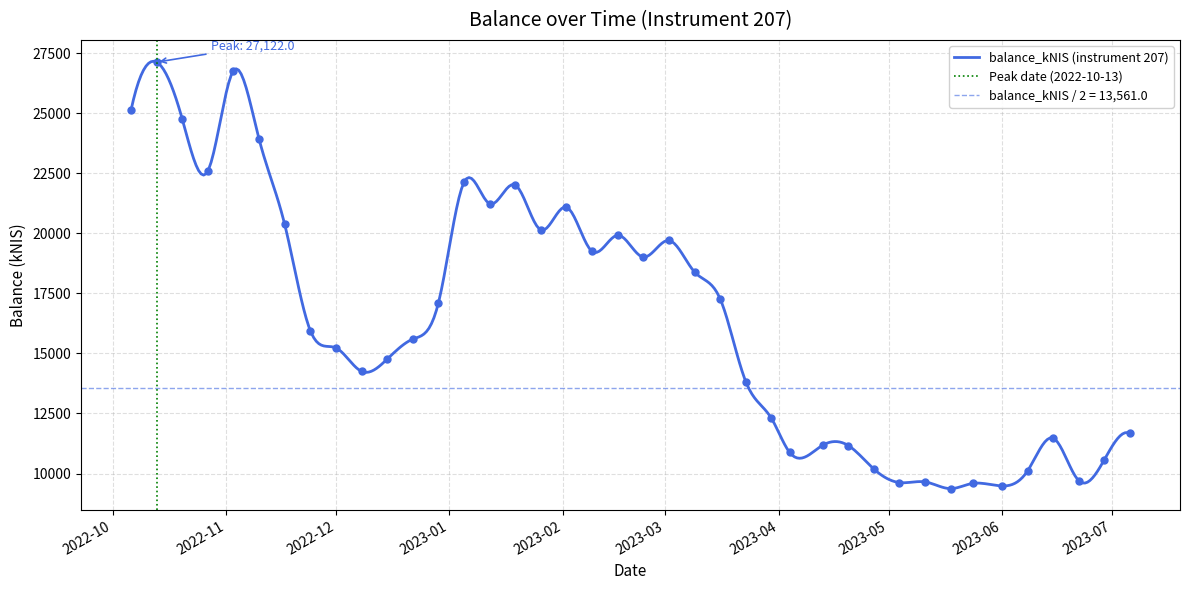

How many values exceed 15948?

20